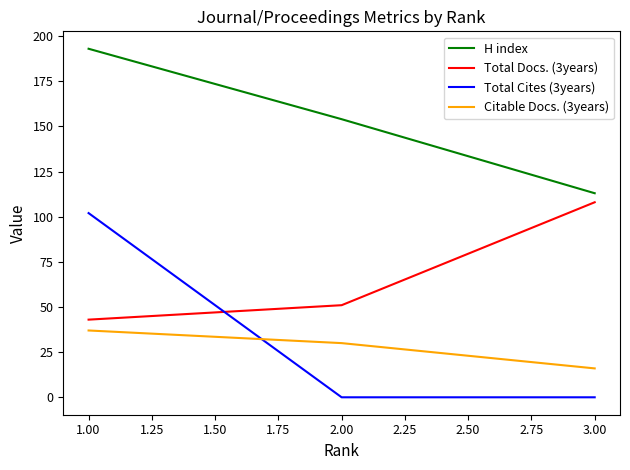

What is the average value of the H index series?

153